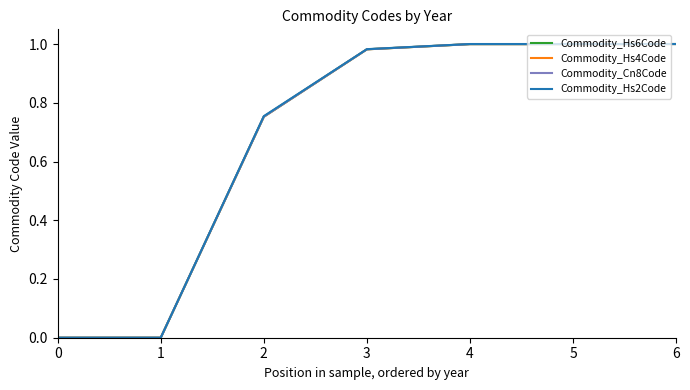

What are all the series names shown in the legend?

Commodity_Hs6Code, Commodity_Hs4Code, Commodity_Cn8Code, Commodity_Hs2Code